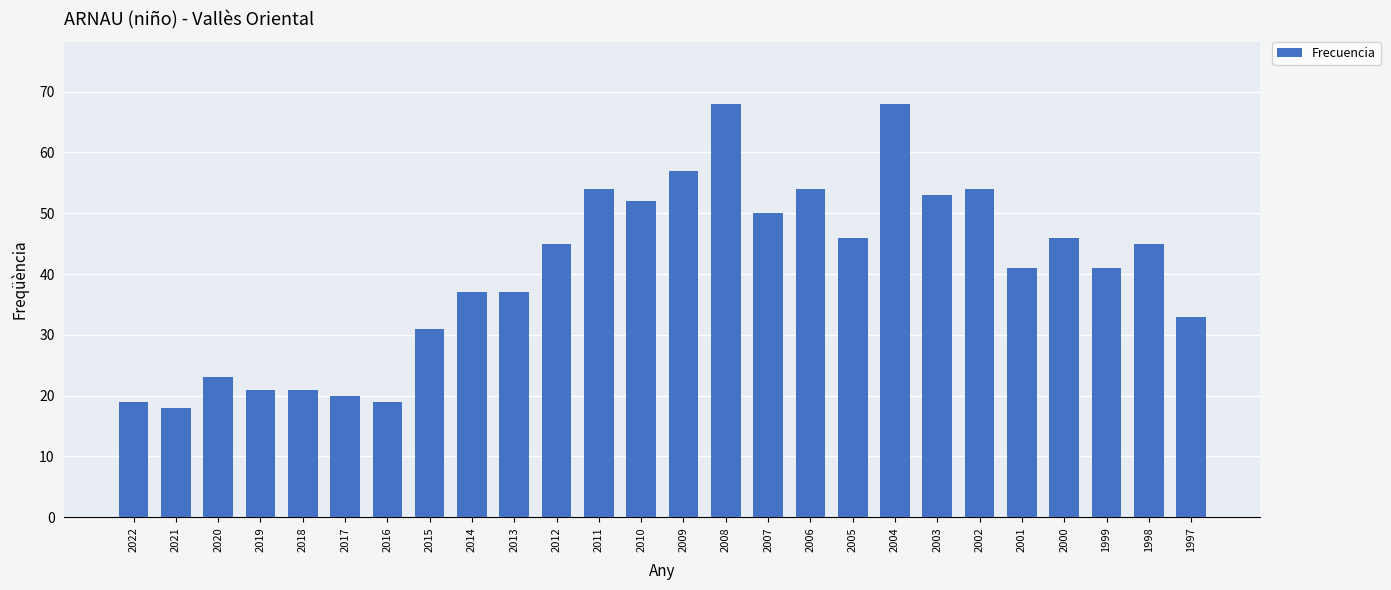

Count the number of categories in the chart.

26